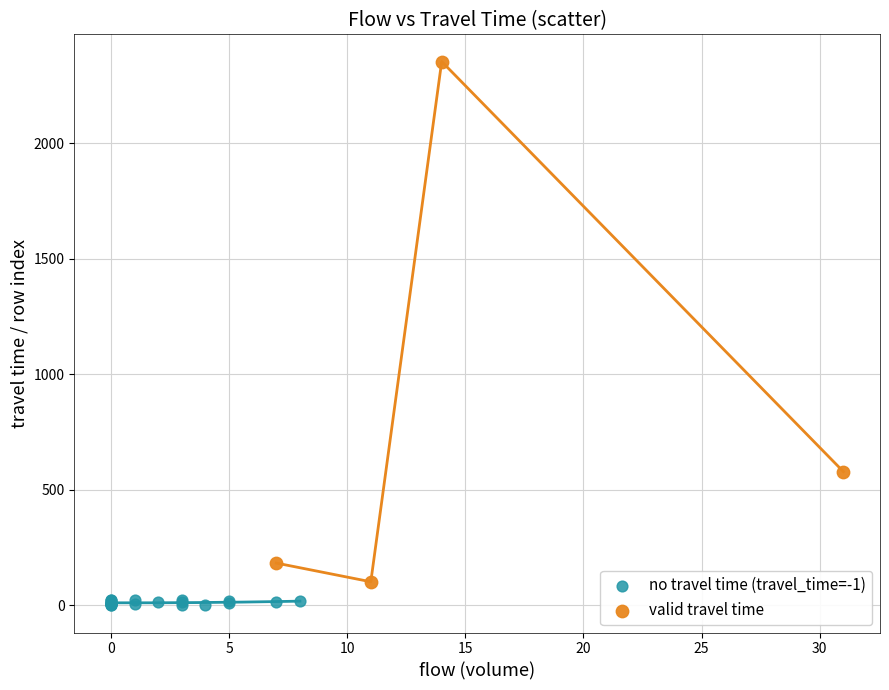

Which series reaches the maximum Y coordinate?

valid travel time